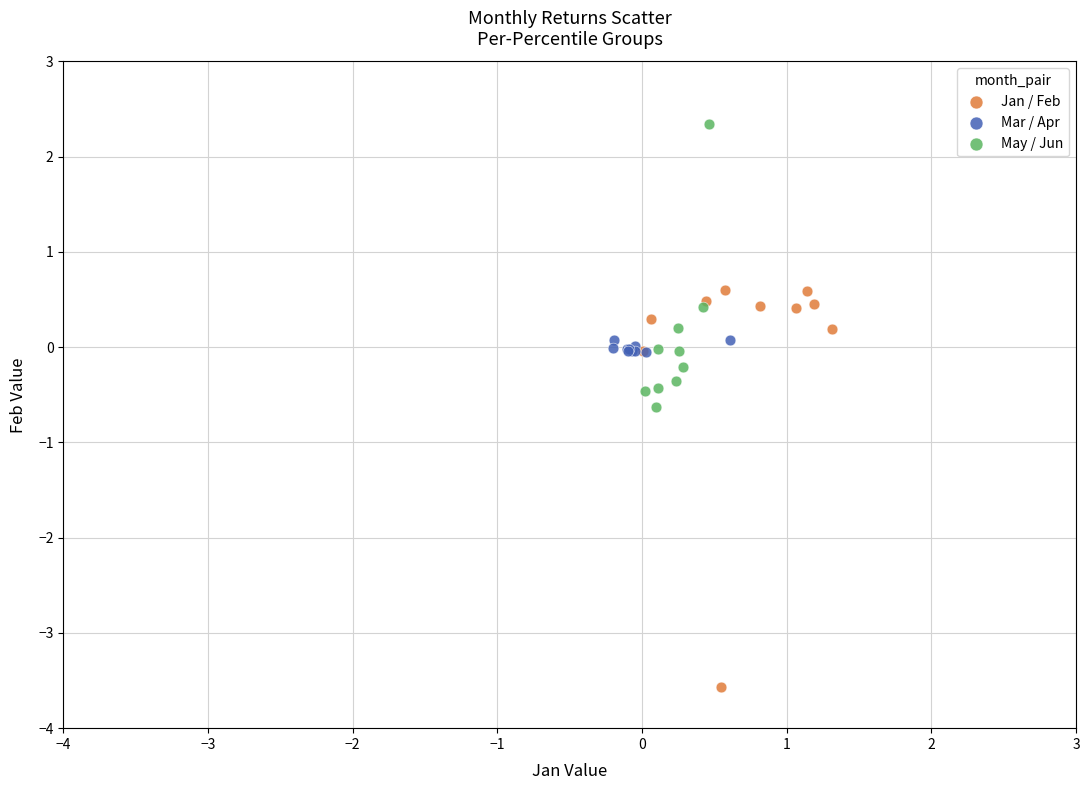

Which series reaches the minimum Y coordinate?

Jan / Feb